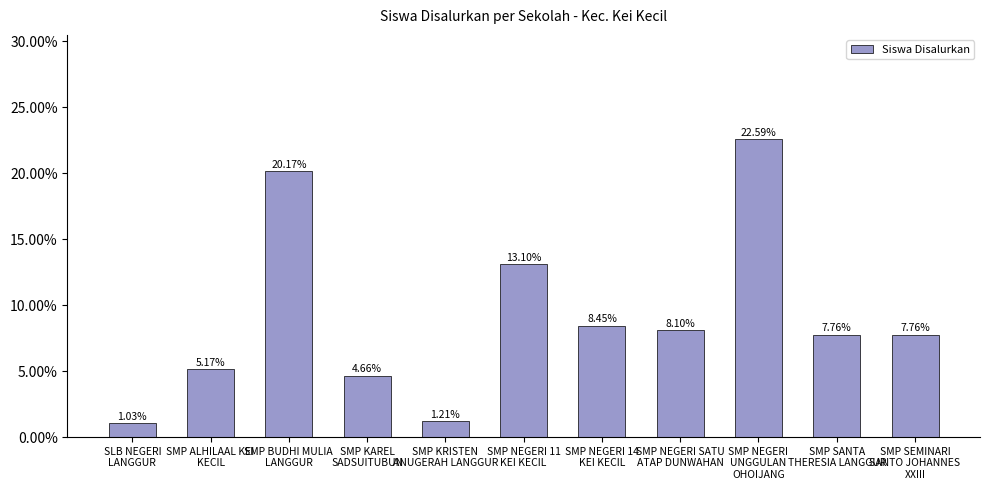

Are the bars horizontal?

No